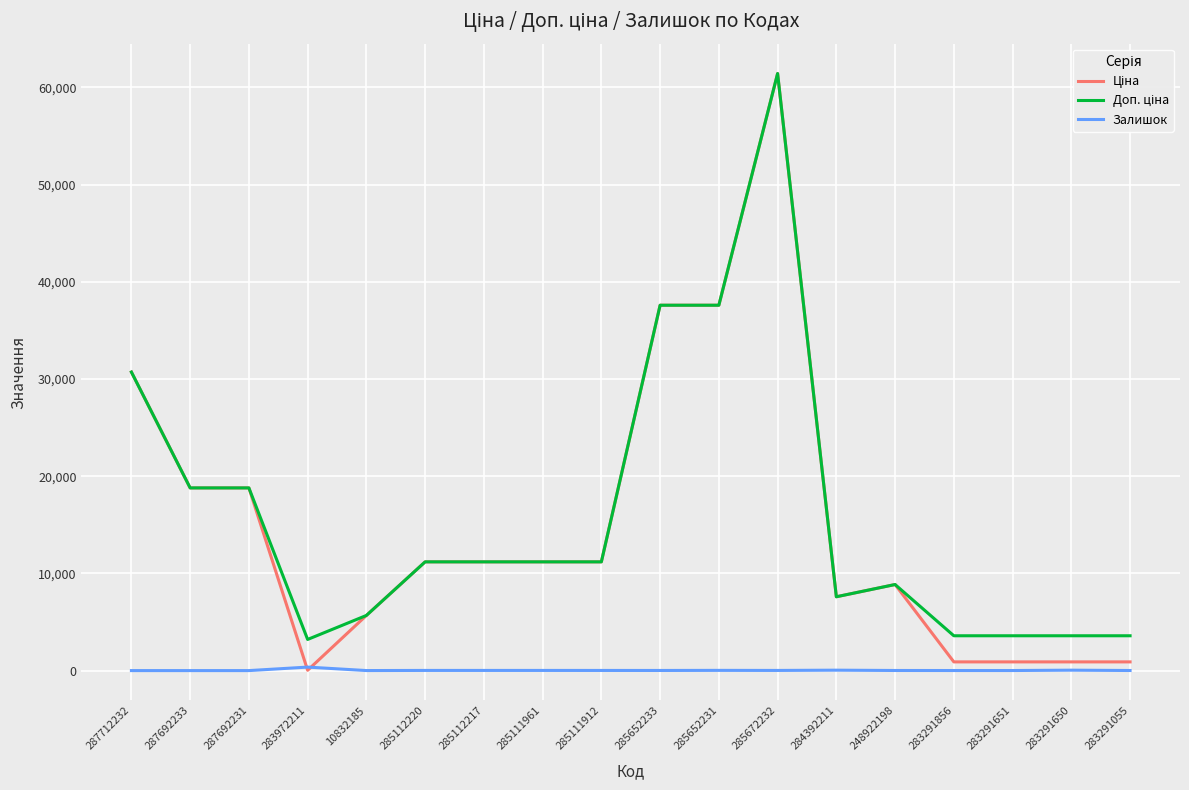

At which category is the sum across all series the highest?

285672232